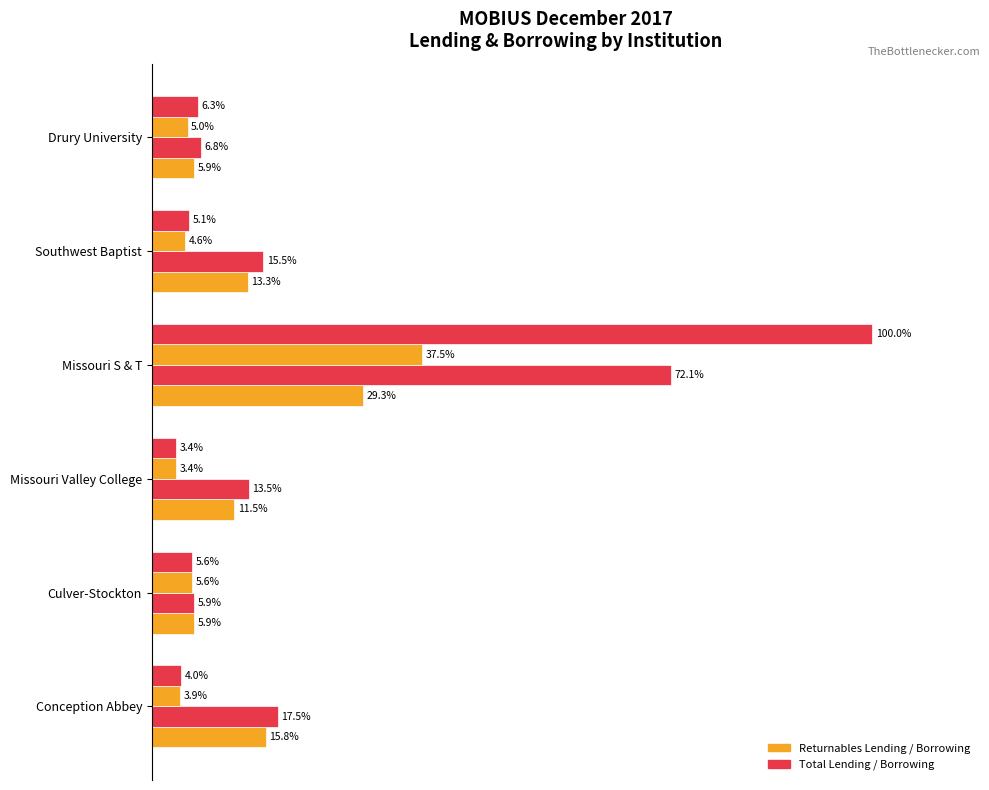

The Total Borrowing series shows 1.9 at 0. True or false?

False